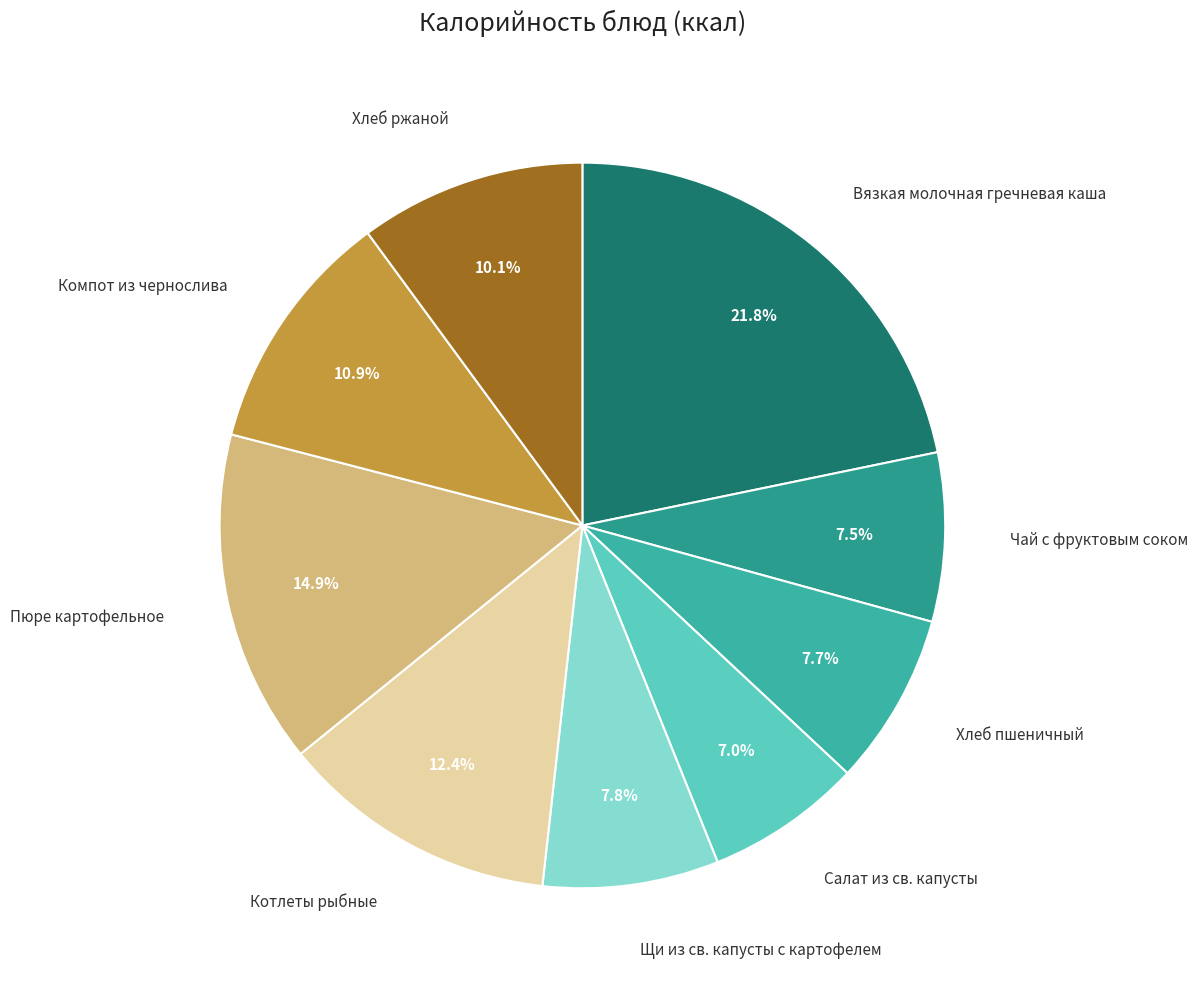

What percentage is the Компот из чернослива slice, to the nearest percent?

11%